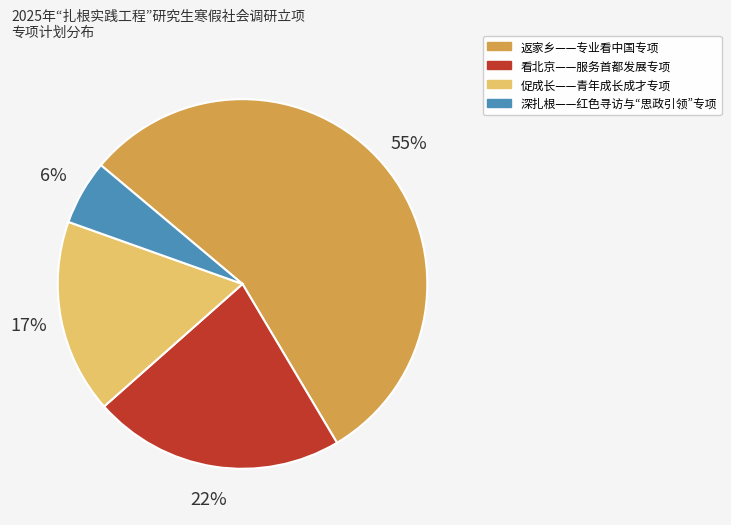

Which slice is the smallest?

深扎根——红色寻访与“思政引领”专项